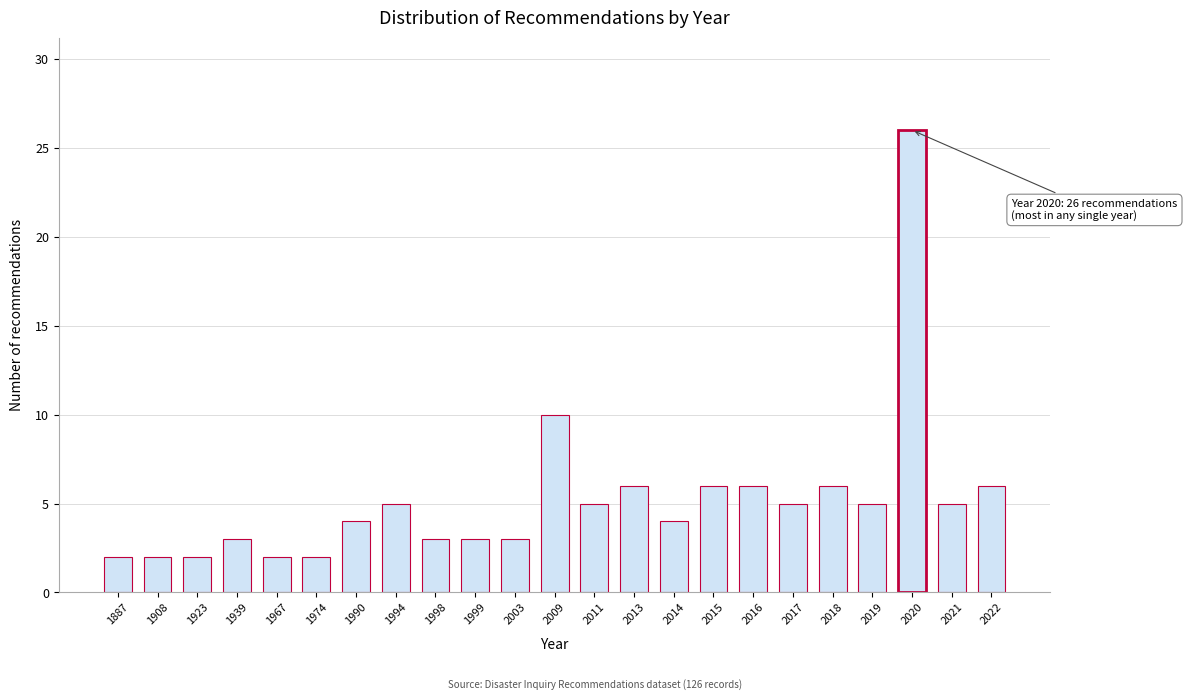

Reading left to right, what are all the values shown in this chart?

1887=2	1908=2	1923=2	1939=3	1967=2	1974=2	1990=4	1994=5	1998=3	1999=3	2003=3	2009=10	2011=5	2013=6	2014=4	2015=6	2016=6	2017=5	2018=6	2019=5	2020=26	2021=5	2022=6